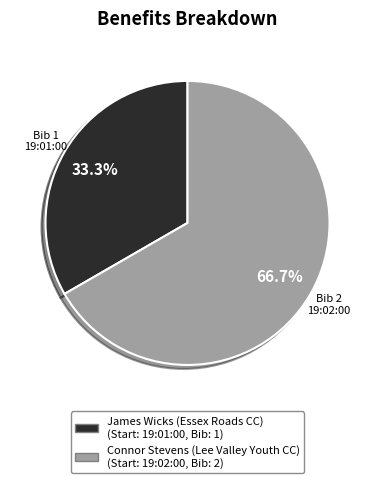

Does any single category account for the majority?

Yes